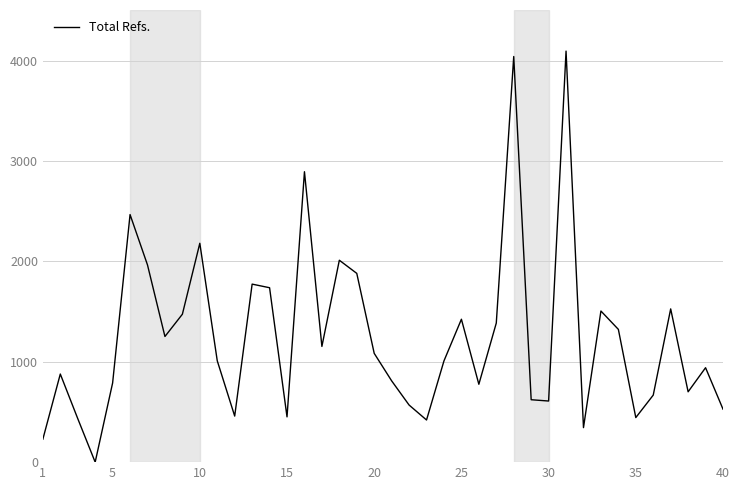

What is the maximum value shown in the chart?

4096